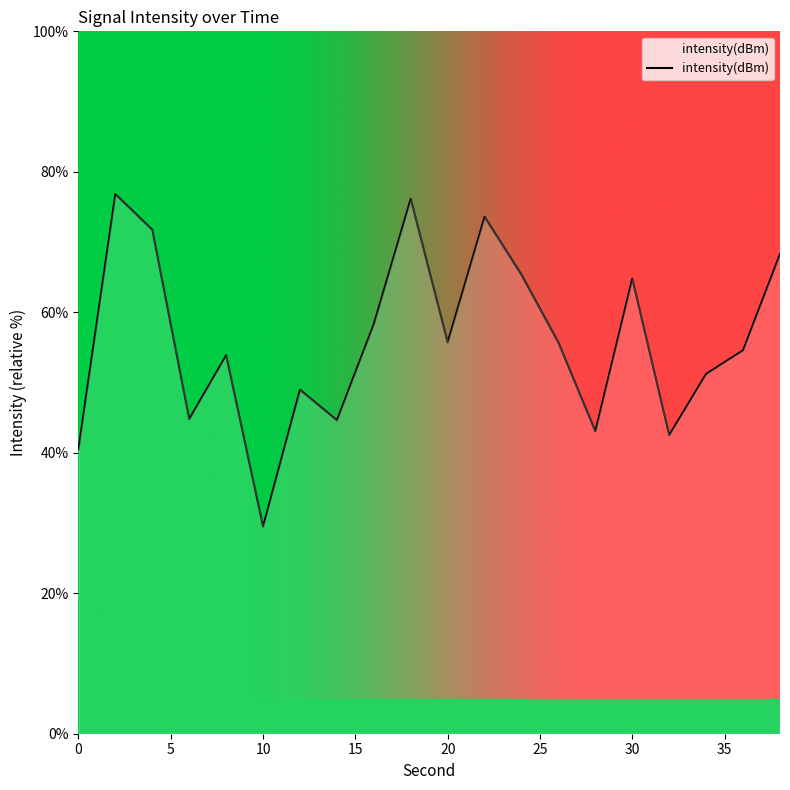

What is the smallest value displayed?

29.5